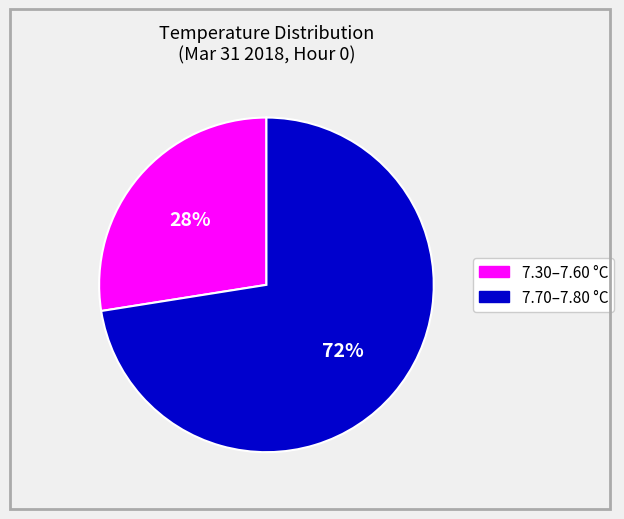

Is there any slice that represents more than half of the pie?

Yes